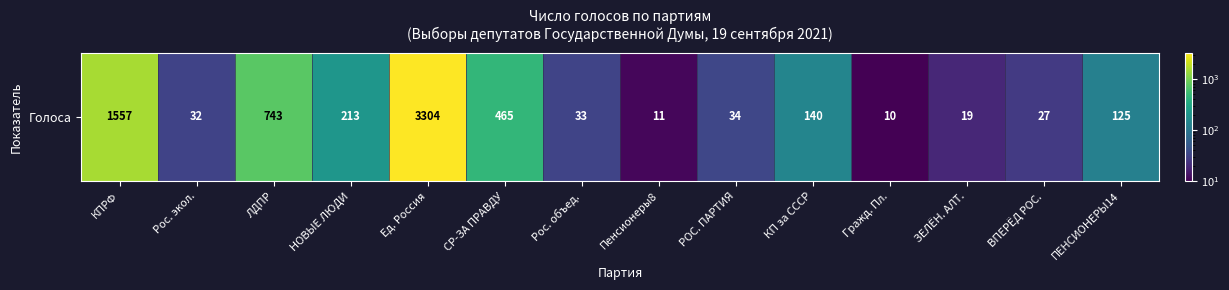

At which label does the data first exceed 125?

КПРФ